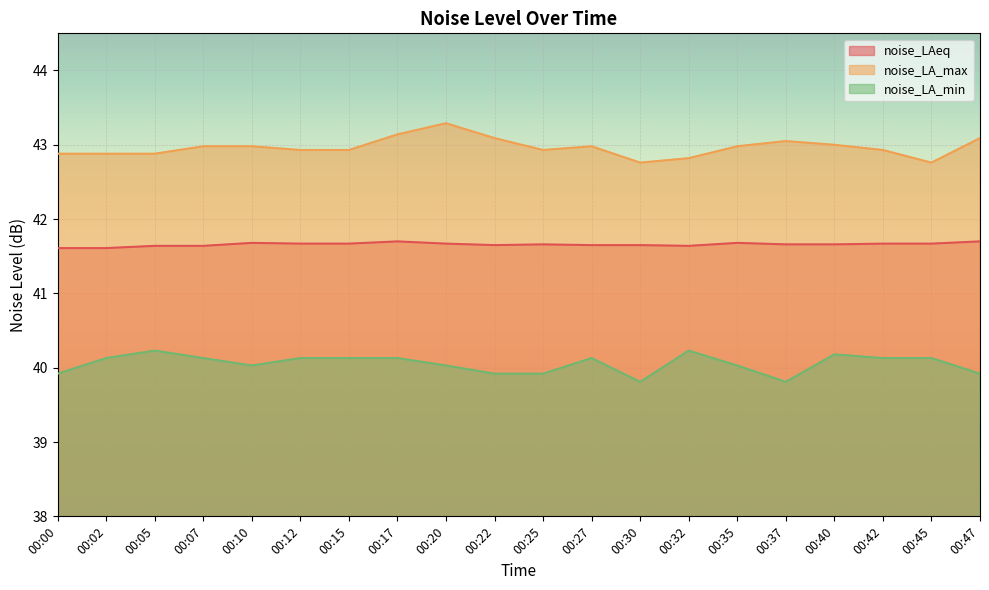

List the series in order of their overall mean, lowest first.

noise_LA_min, noise_LAeq, noise_LA_max